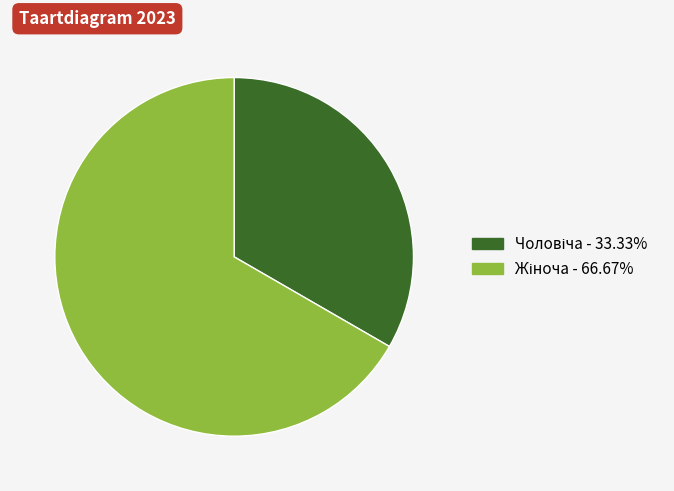

Is there a majority slice in this chart?

Yes